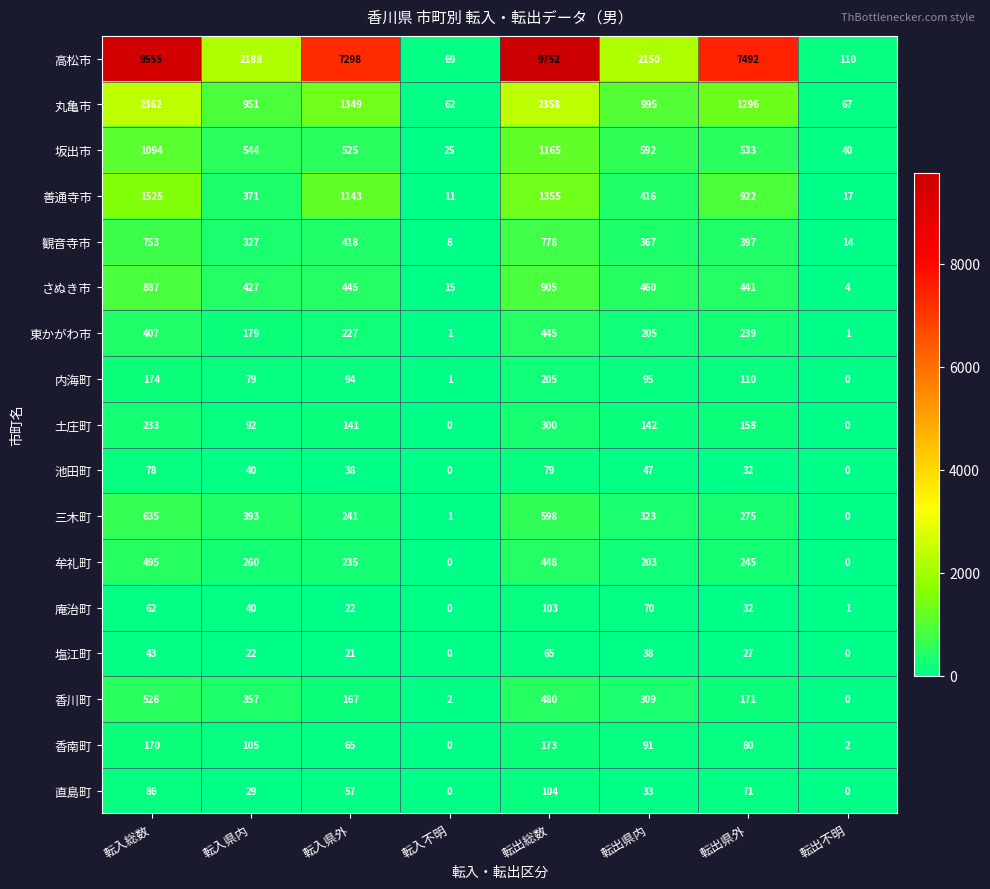

Which category has the highest value across all series?

転出総数